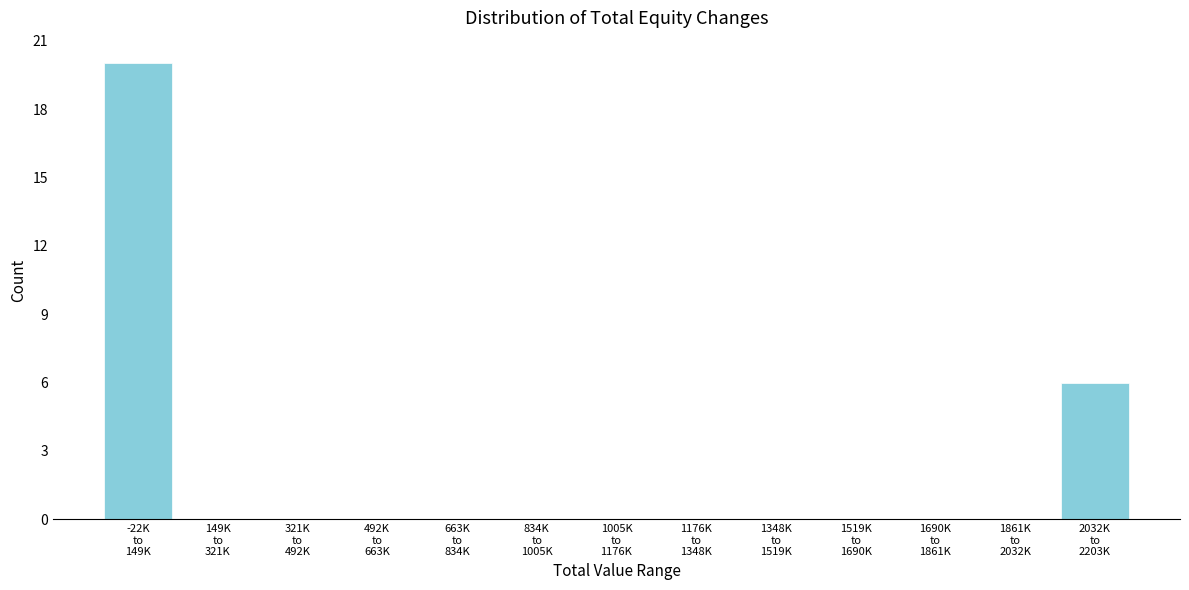

What is the greatest value displayed?

20